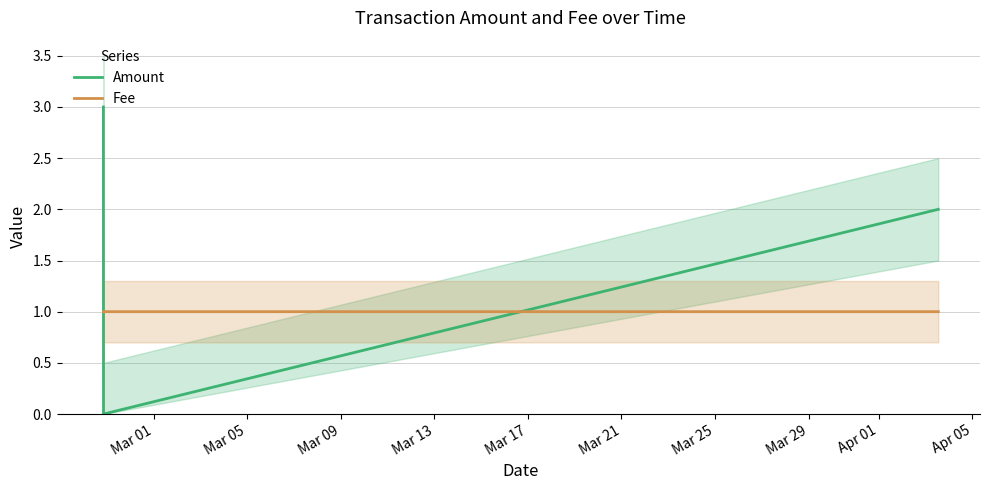

What is the maximum value for Amount?

3.0